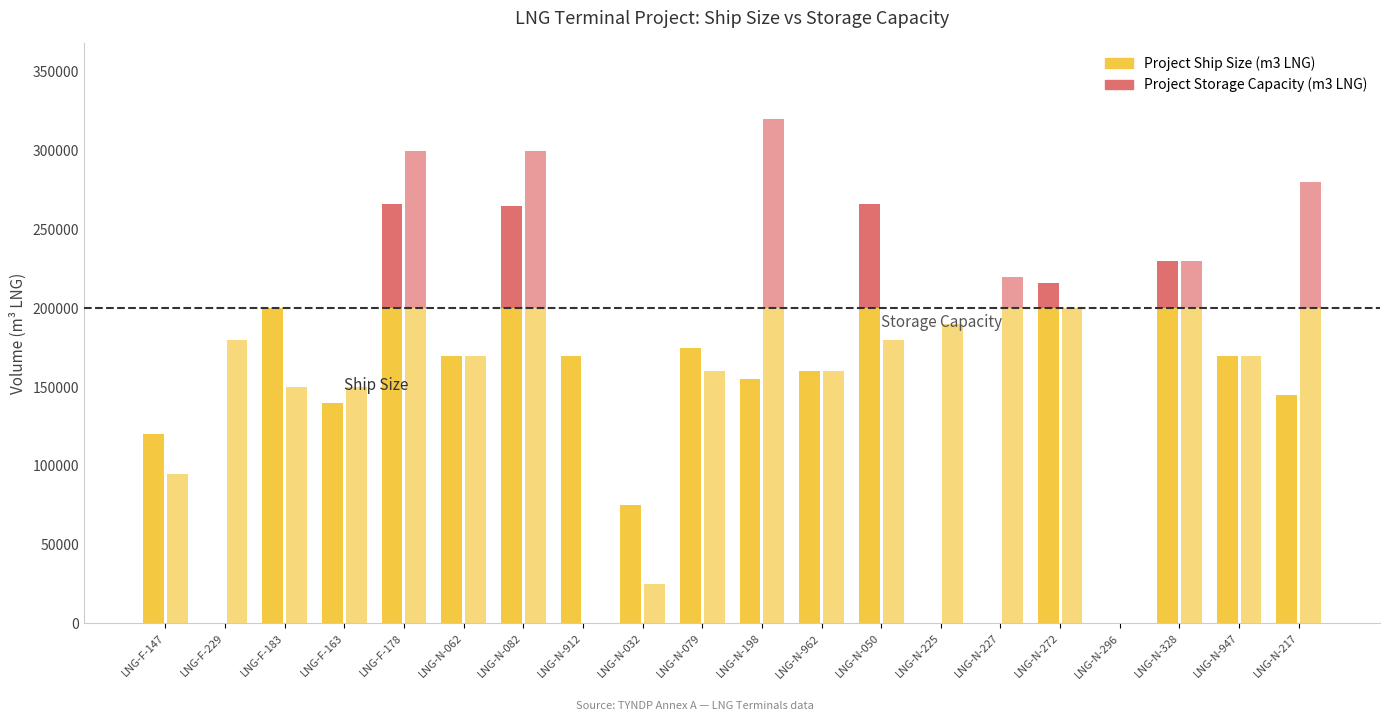

What value does the Project Ship Size (m3 LNG) series have at LNG-N-062, to the nearest 50?

170000